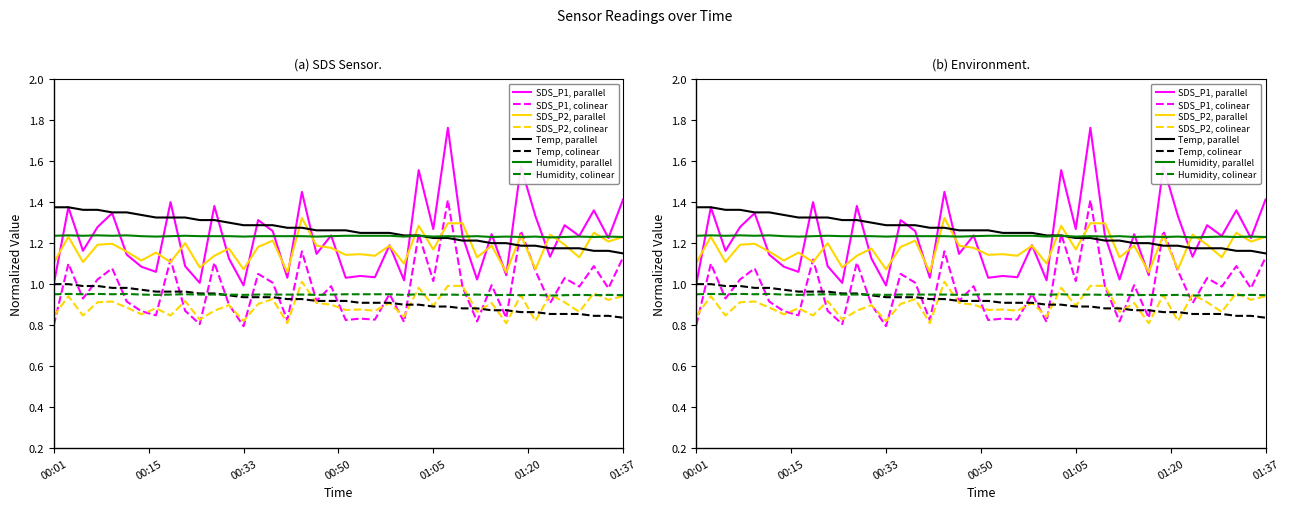

What is the label of the 17th point from the right?

00:57